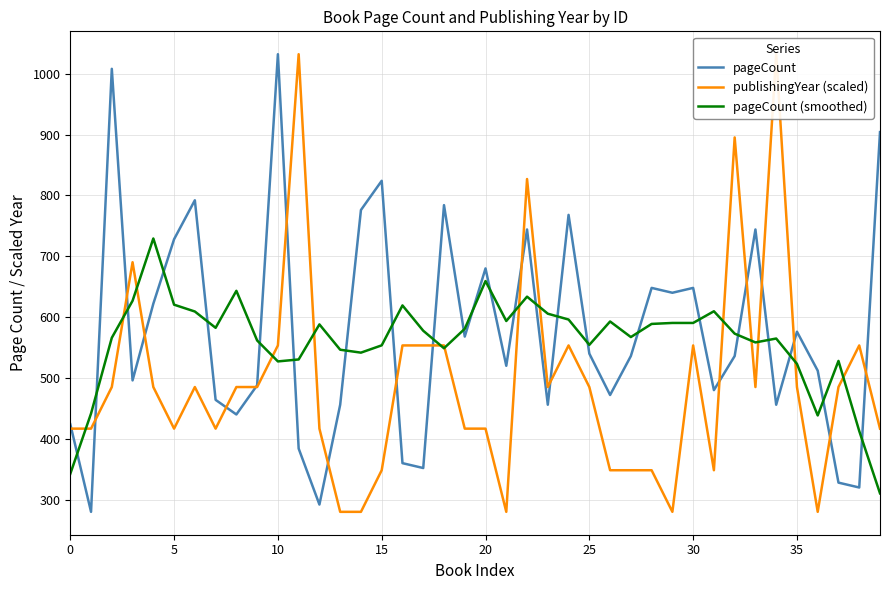

What is the highest value of the pageCount (smoothed) series?

729.2